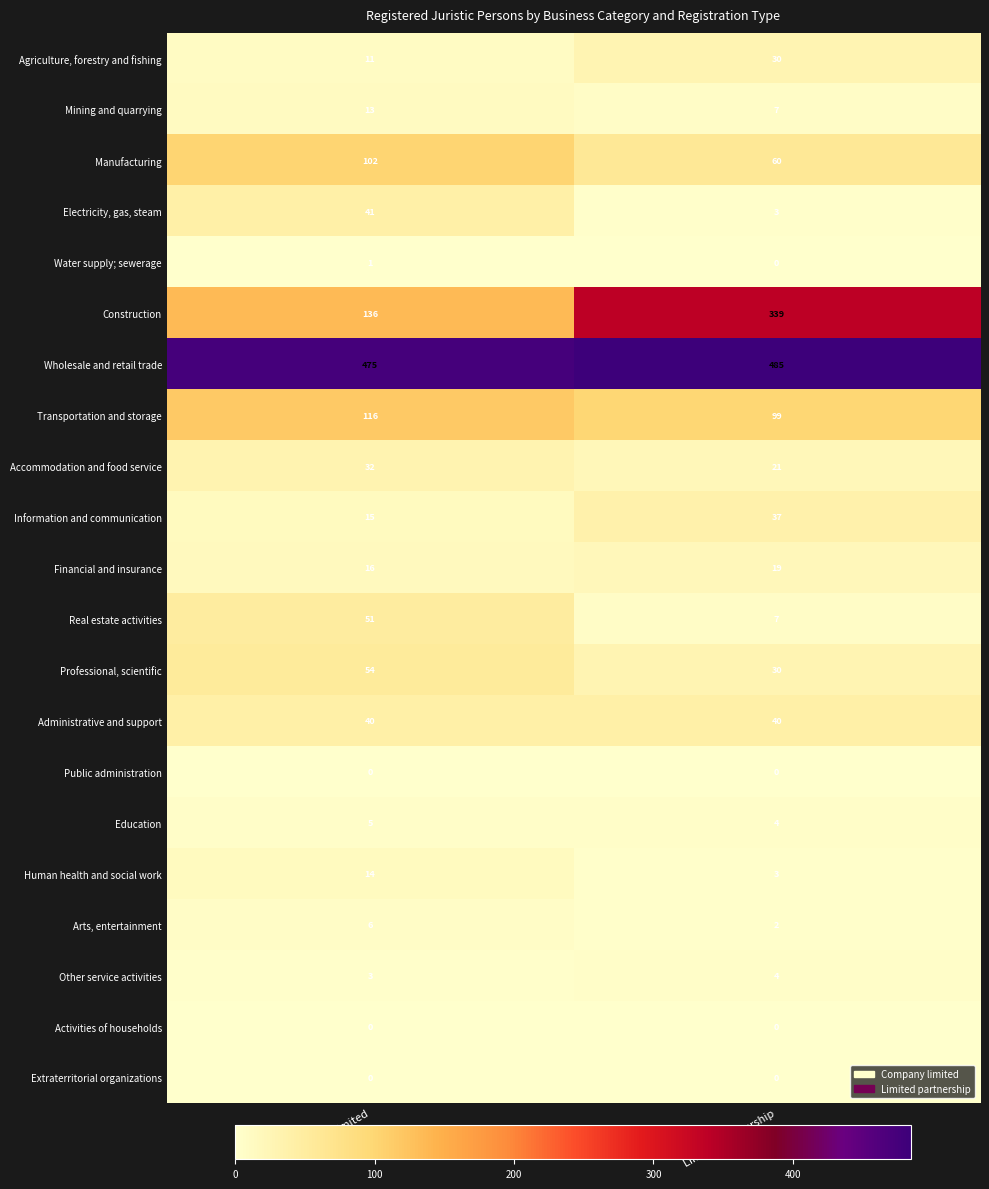

True or false: Construction has a value of 339 at Limited partnership.

True